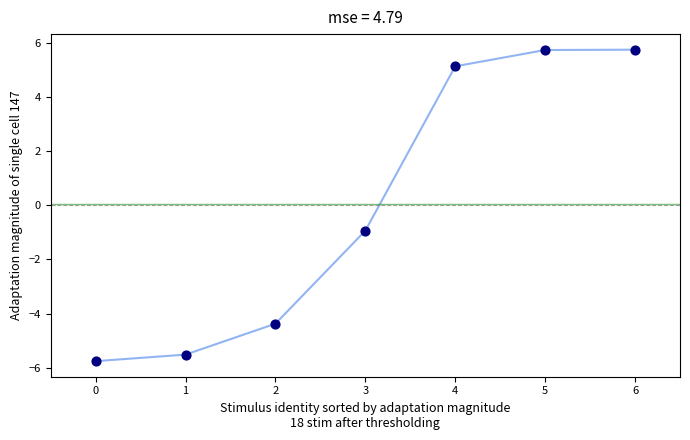

What is the change in value from 2 to 3?

+3.4